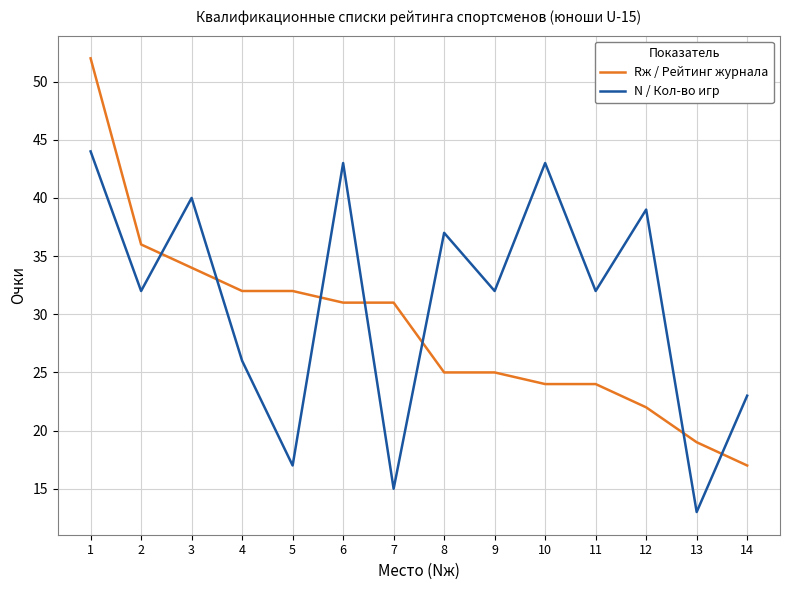

What is the average value of the Rж / Рейтинг журнала series?

29